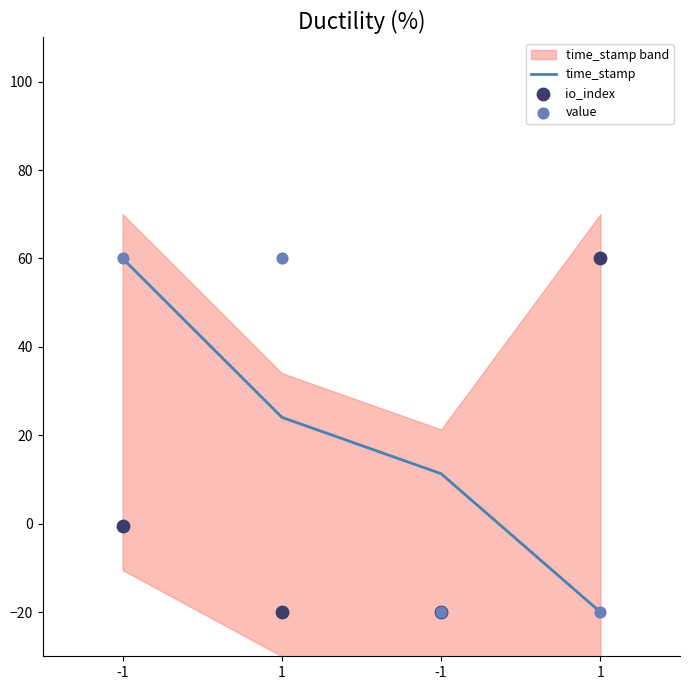

Which series has the largest total across all categories?

value